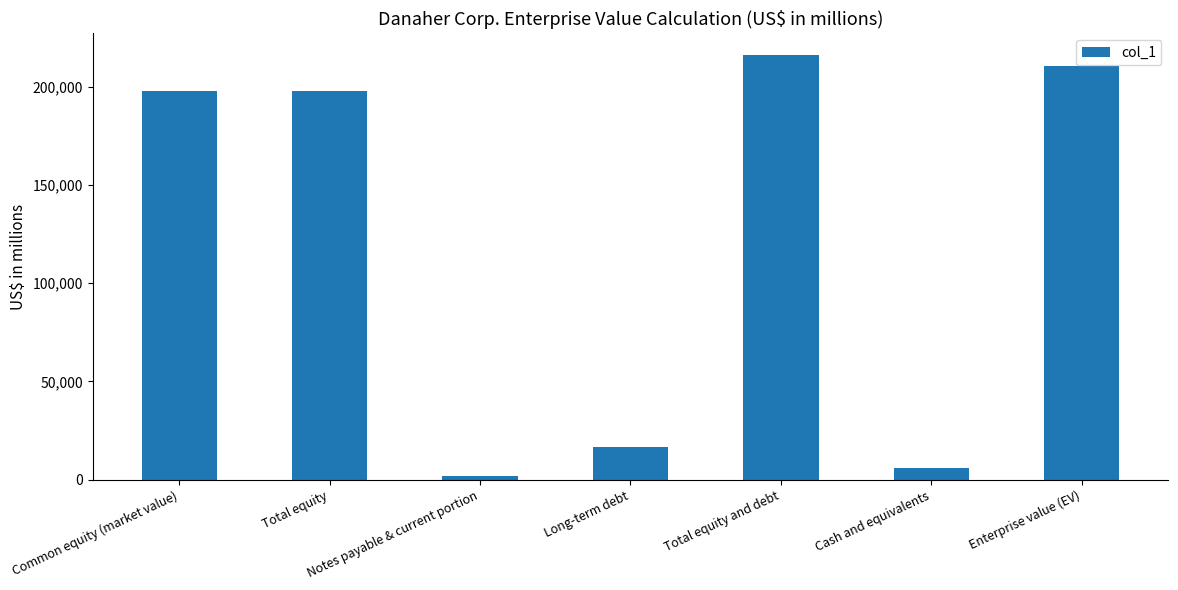

What is the label of the 6th bar from the left?

Cash and equivalents